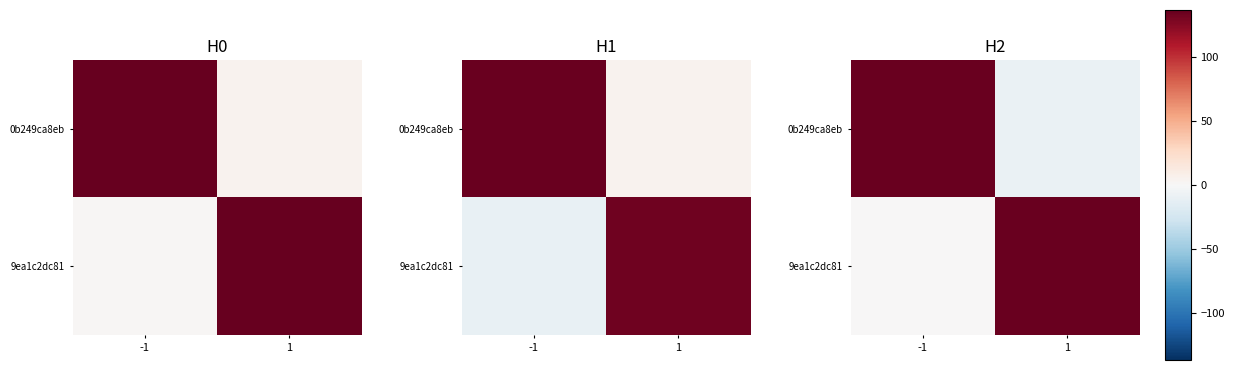

Which series has the largest total across all categories?

row_1